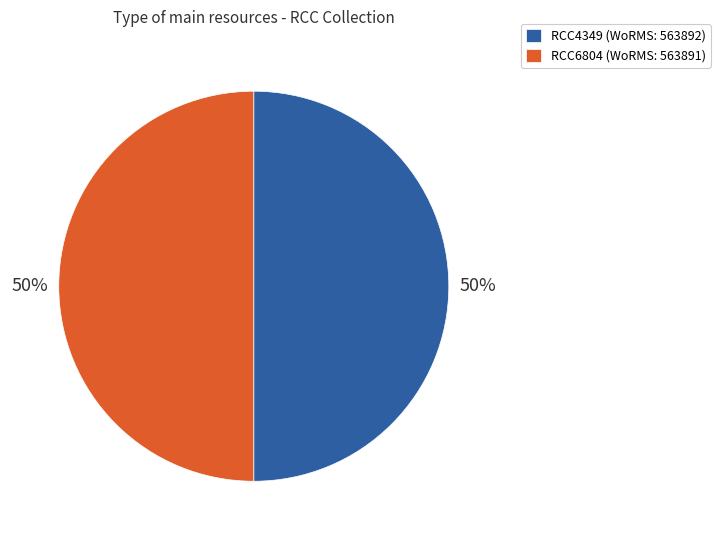

Count the number of slices in the pie.

2